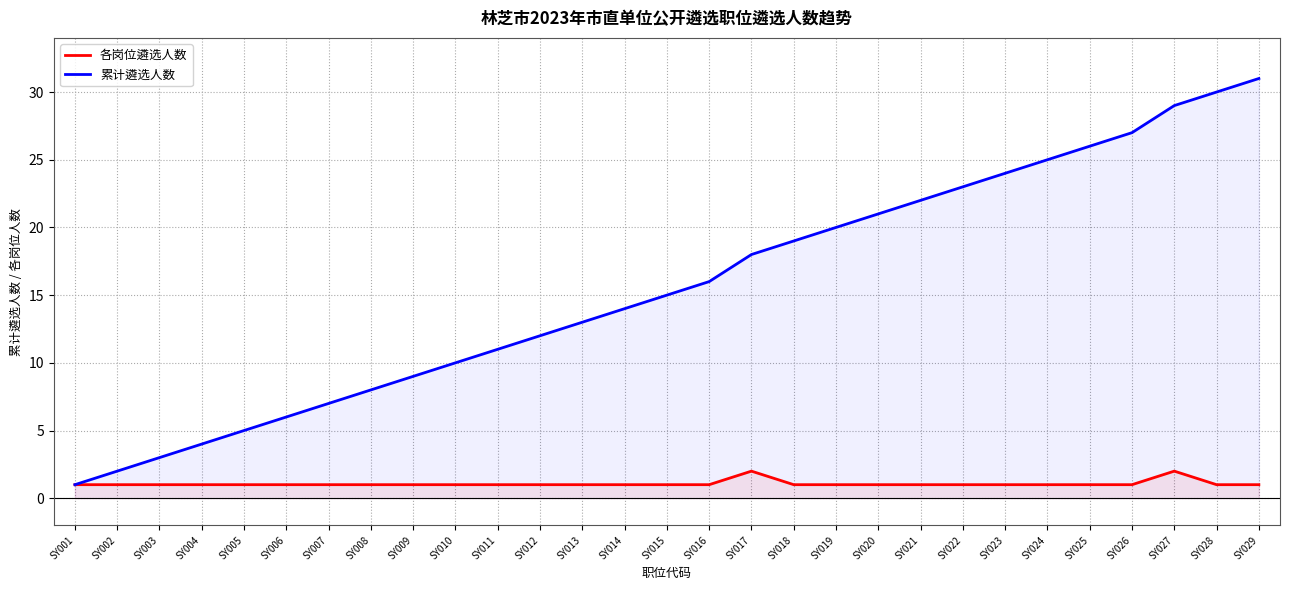

What is the value of the 各岗位遴选人数 point at the 8th from the left?

1